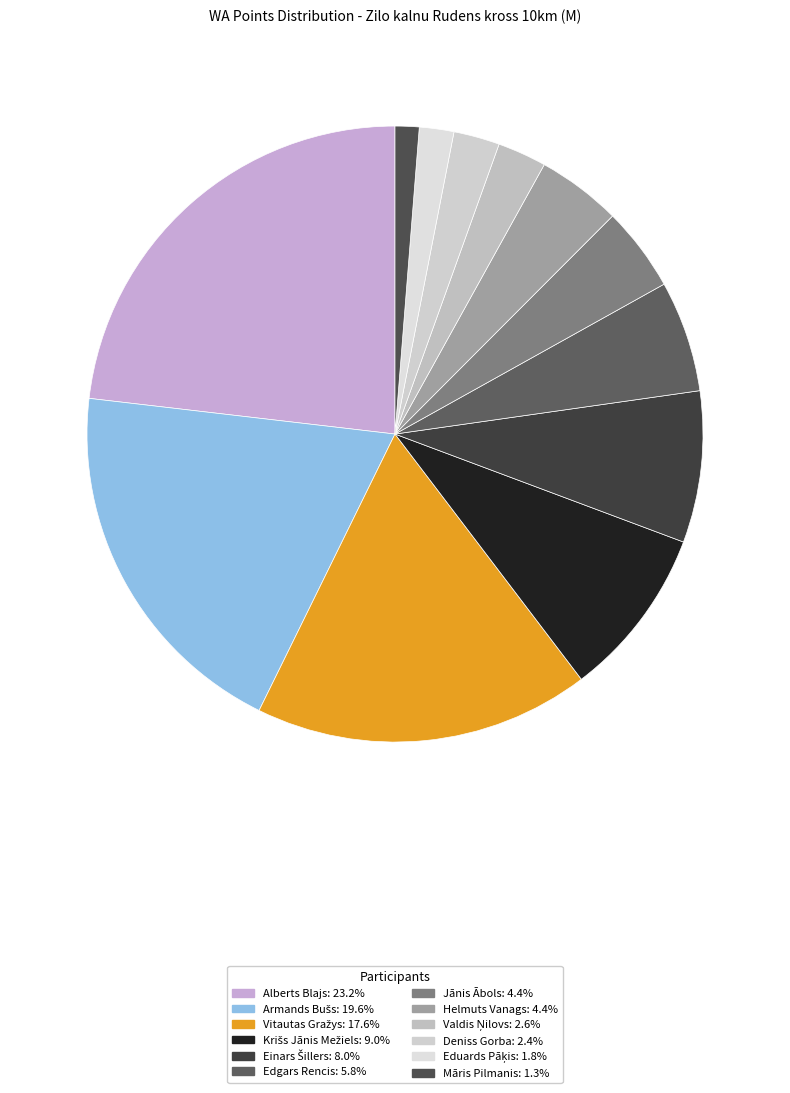

How many segments does this pie chart have?

12